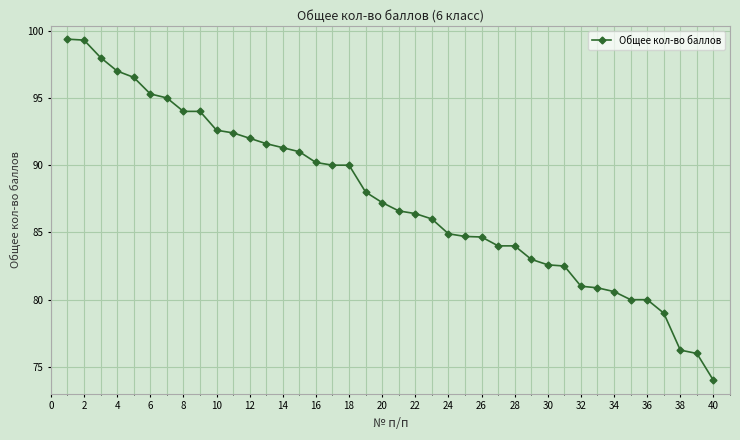

What is the value of the 31st point from the left?

82.5